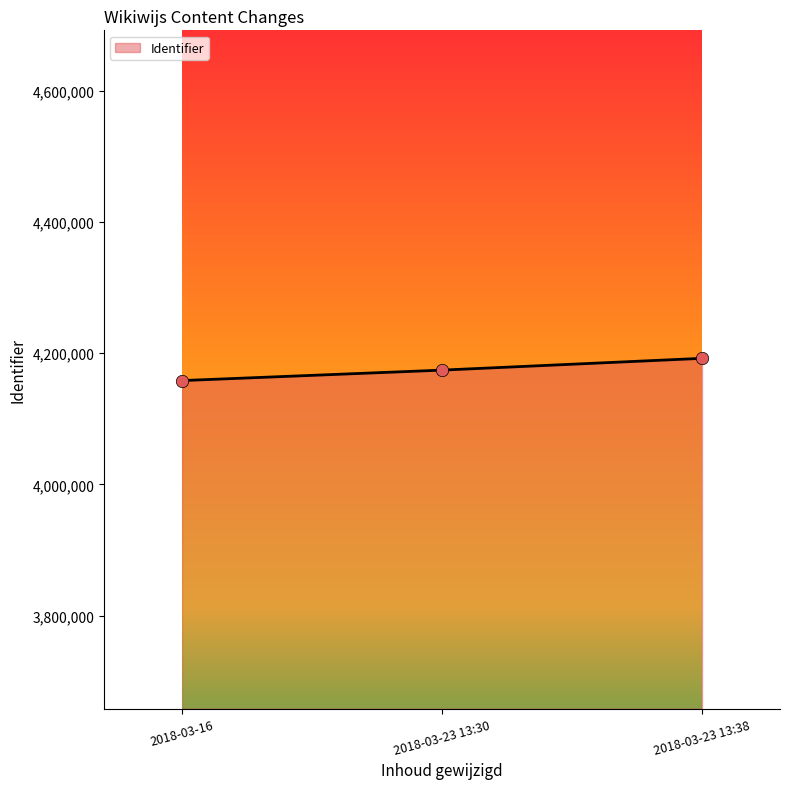

Approximately how many times larger is the value at 2018-03-16 compared to 2018-03-23 13:30?

1.0